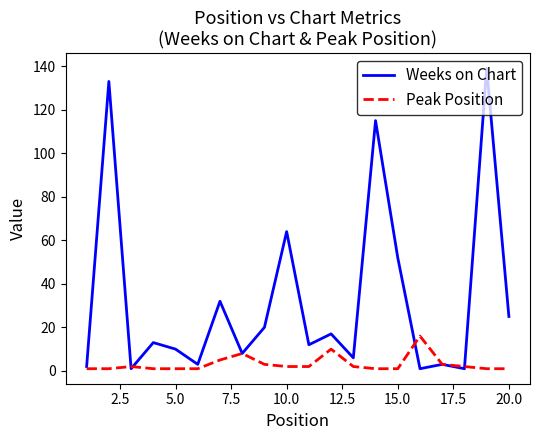

Which series has the largest total across all categories?

Weeks on Chart